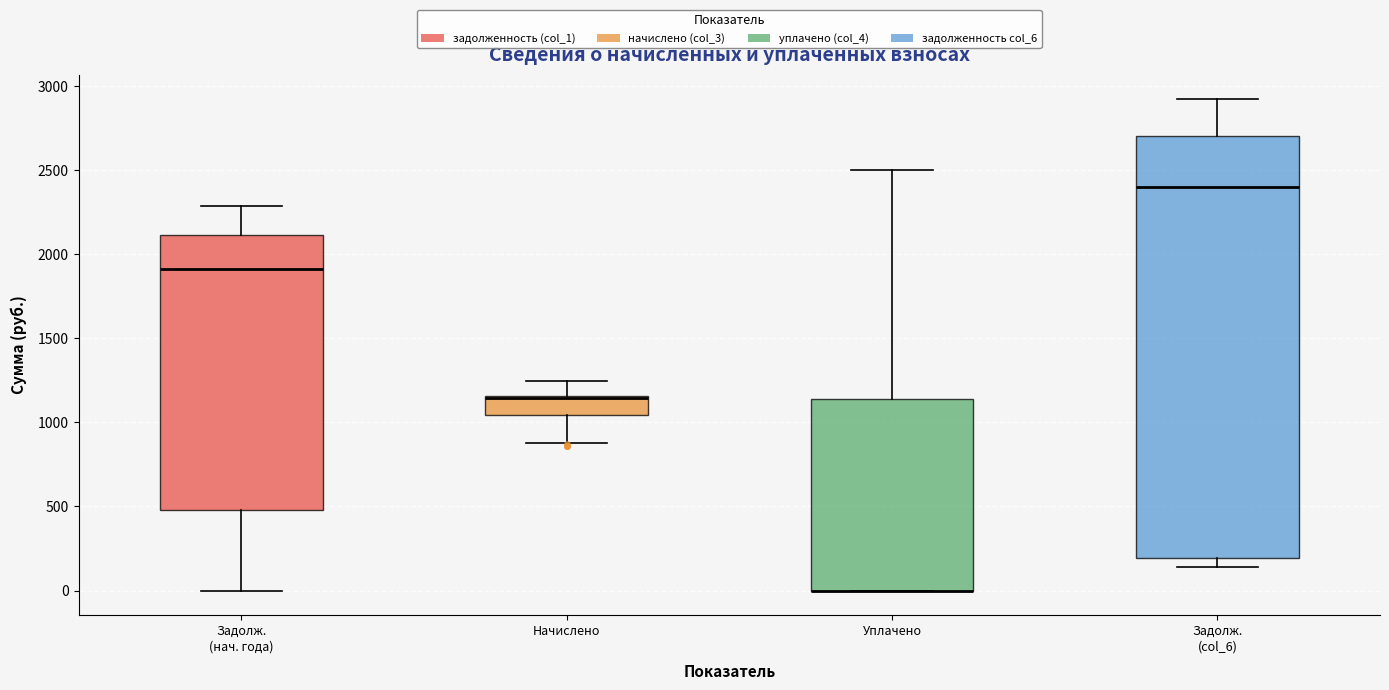

Comparing the boxes themselves (not the whiskers), which one is the tallest?

Задолж. (col_6)